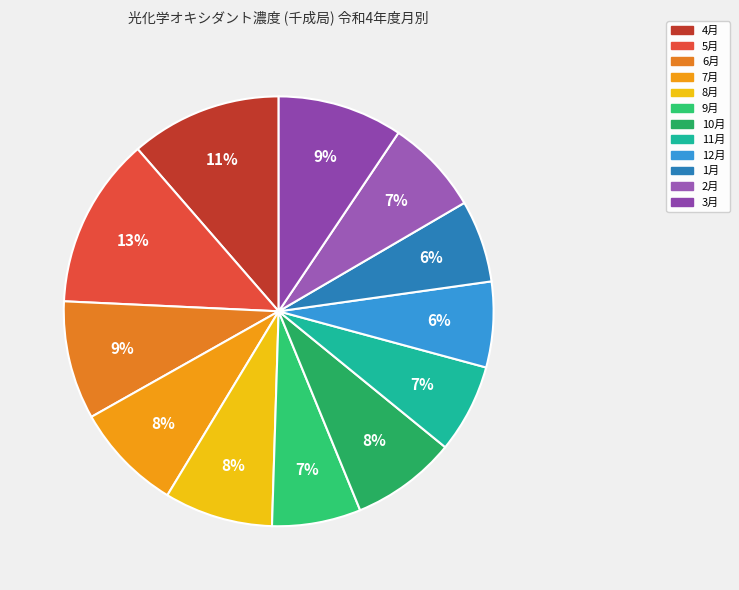

Is it true that 12月 is 6% of the pie?

True